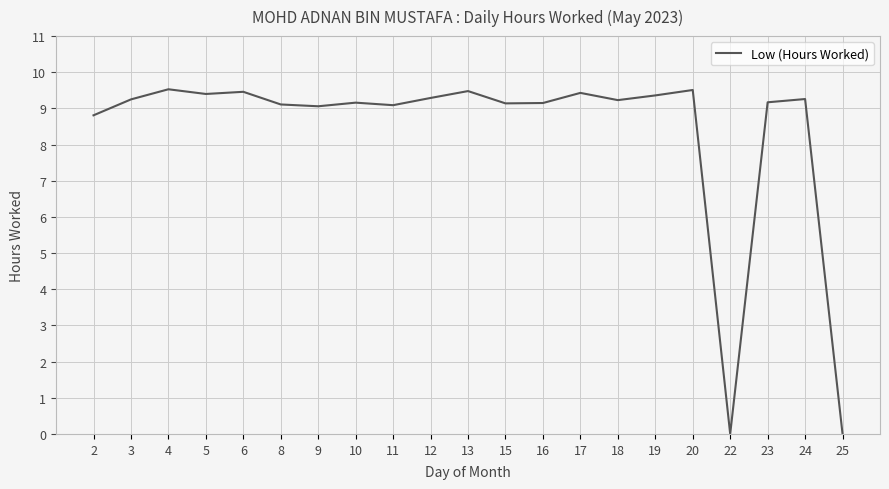

What is the difference between the maximum and minimum values?

9.5